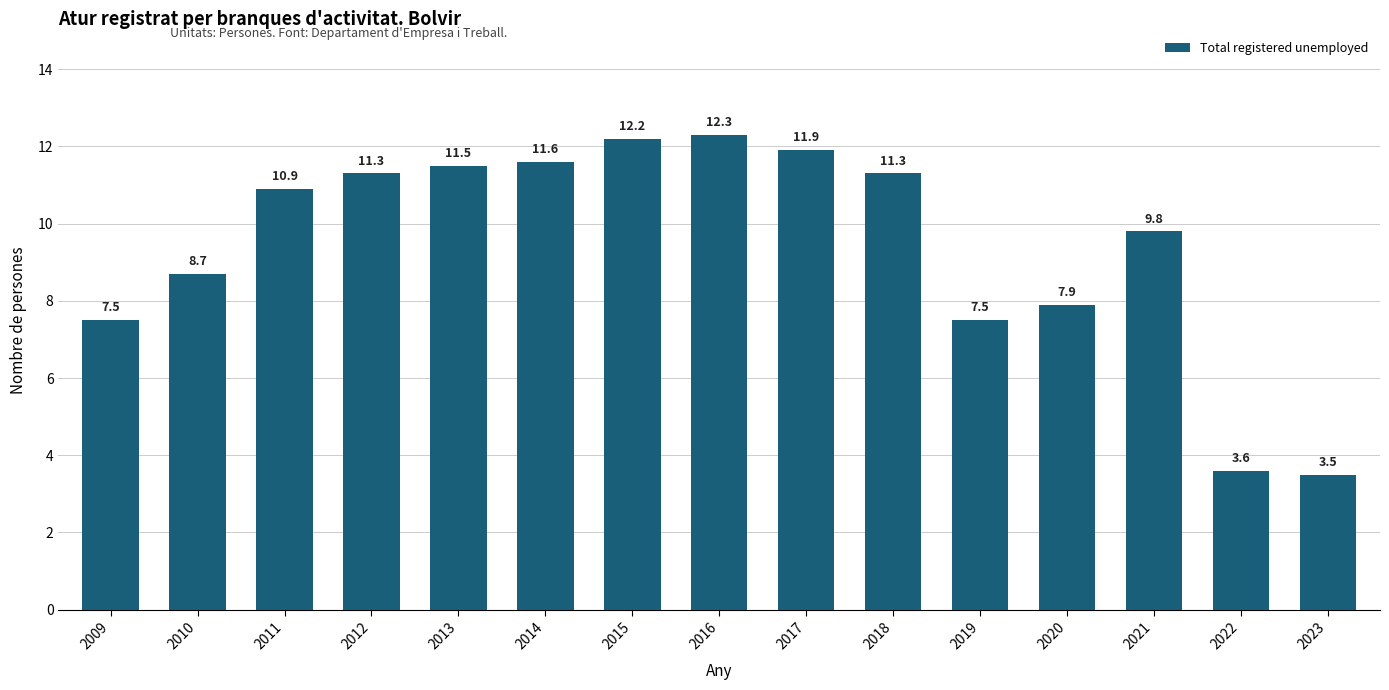

What is the change in value from 2018 to 2021?

-1.5